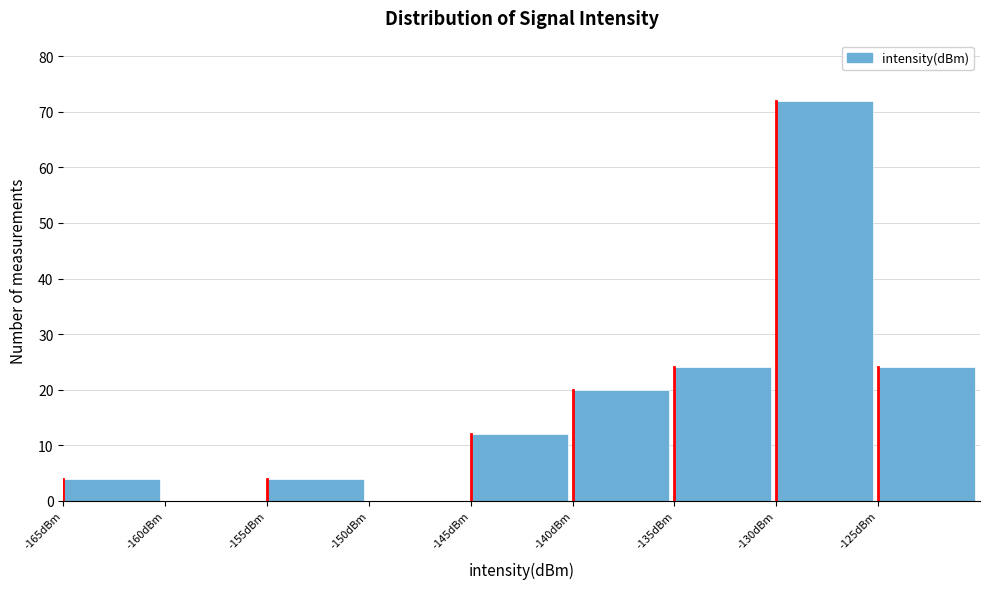

Reading left to right, list every bar in this chart as the range it spans on the x-axis followed by its height. The values are not printed on the chart, so give them approximately, as read against the axis.

-165 to -160: 4
-160 to -155: 0
-155 to -150: 4
-150 to -145: 0
-145 to -140: 12
-140 to -135: 20
-135 to -130: 24
-130 to -125: 72
-125 to -120: 24